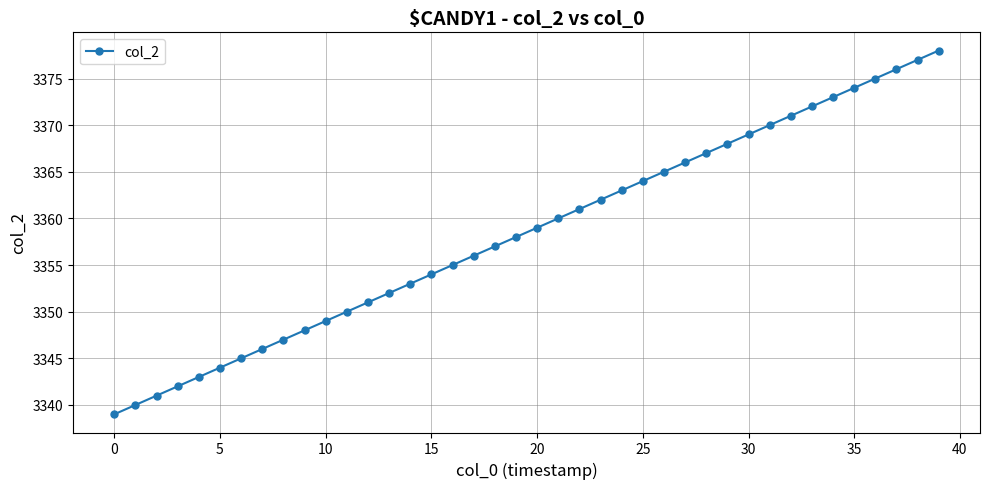

What is the value of the 30th point from the left?

3368